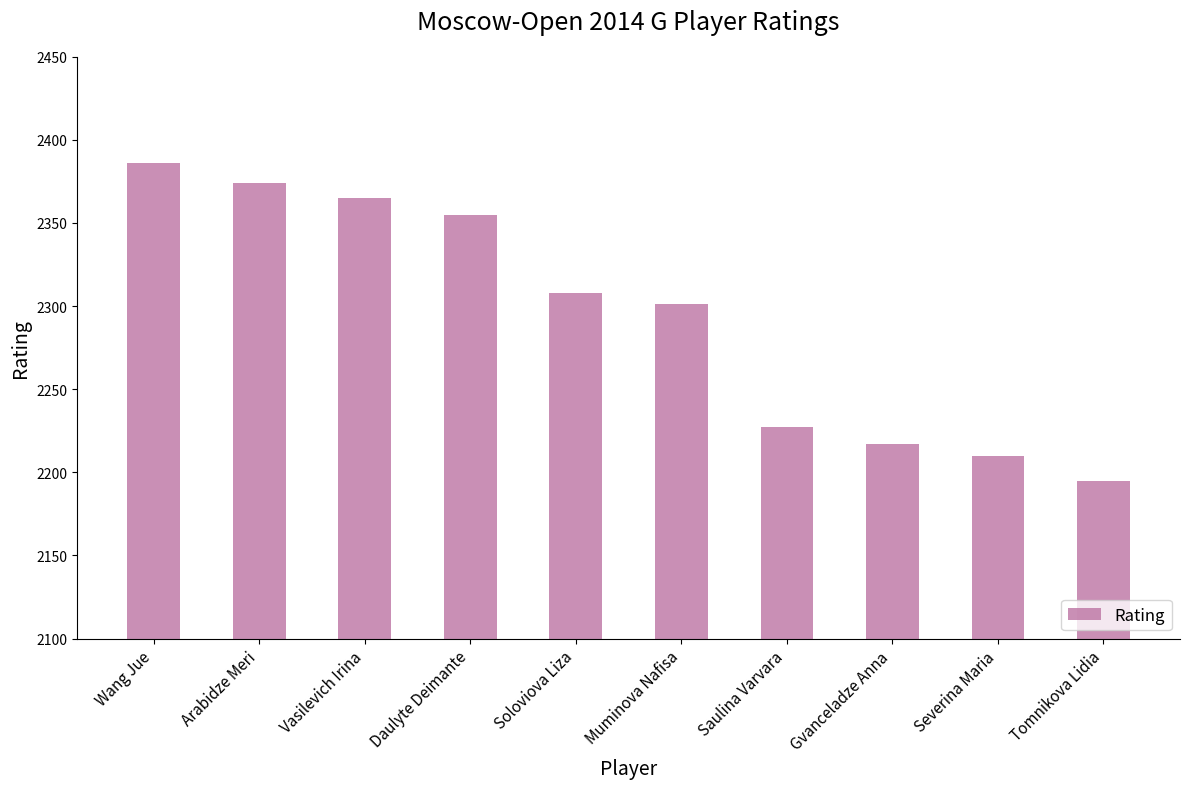

What is the difference between the values at Soloviova Liza and Vasilevich Irina?

57